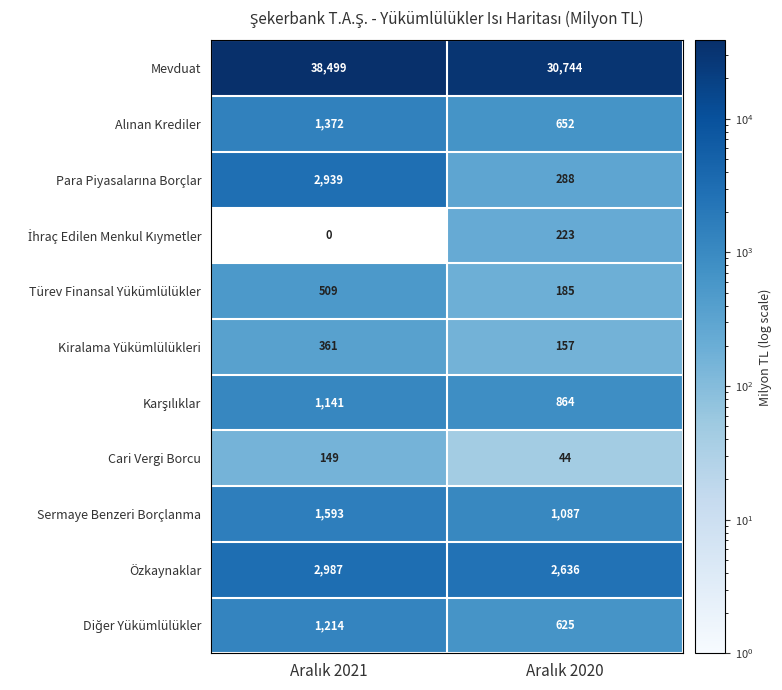

Which series has the widest spread of values?

Mevduat